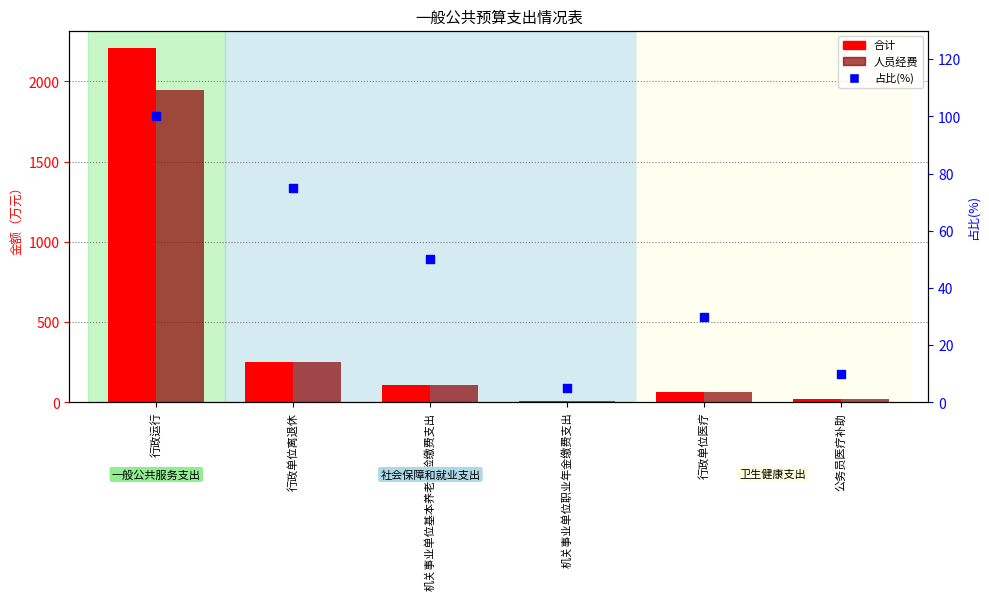

At how many categories does at least one series exceed 1902?

1